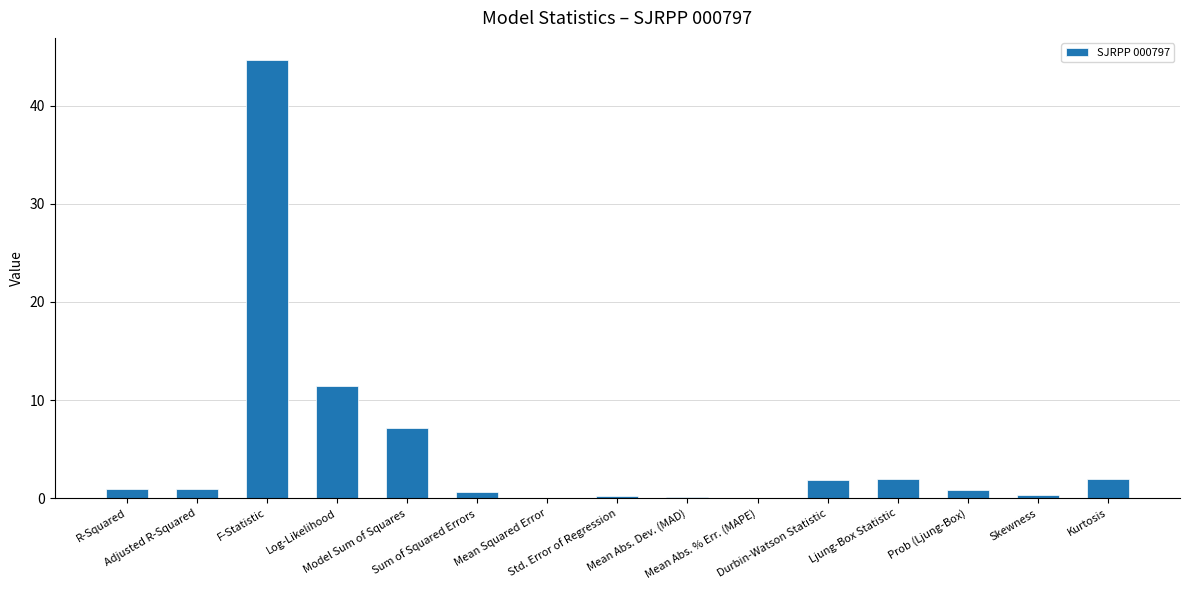

What is the maximum value shown in the chart?

44.7